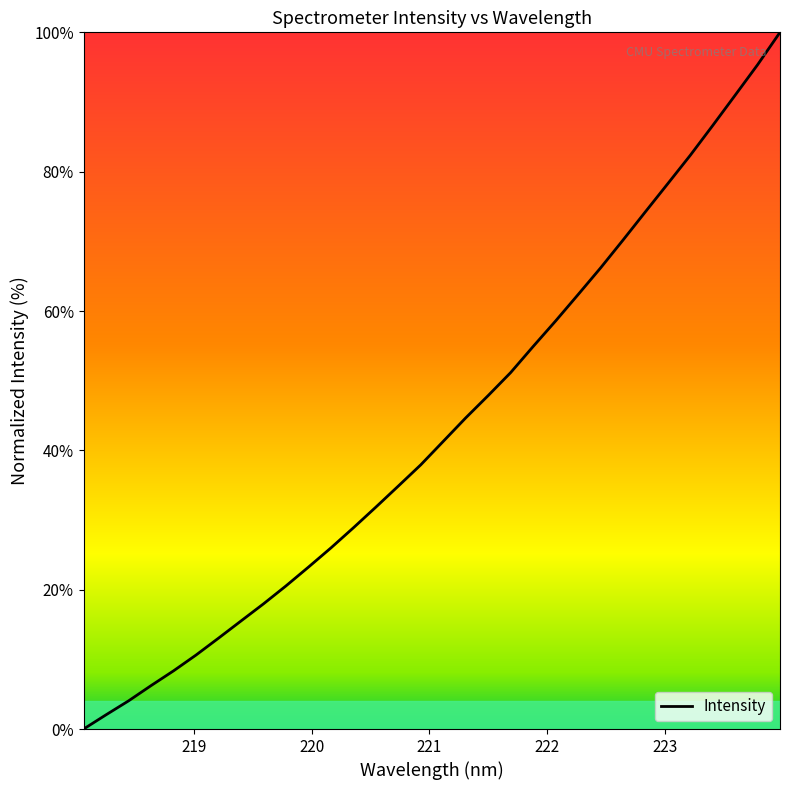

What is the greatest value displayed?

100.0